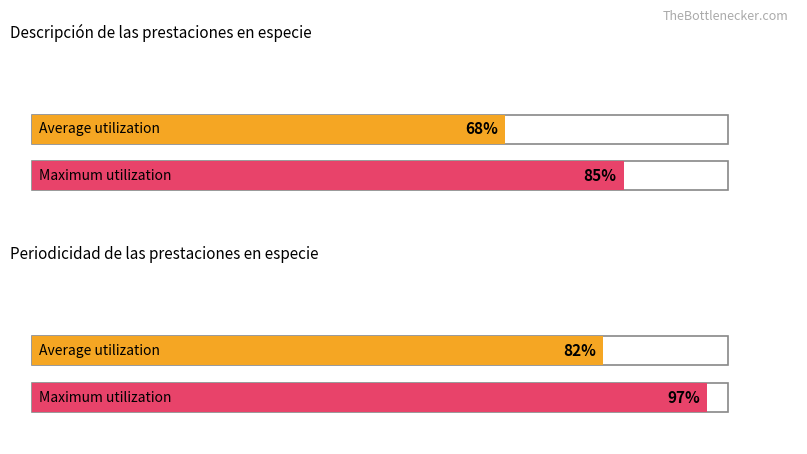

At which label does Average utilization reach its minimum?

Descripción de las prestaciones en especie